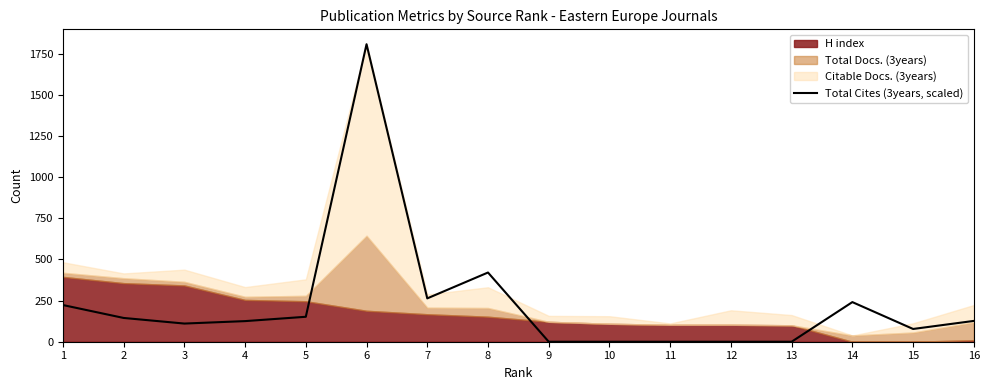

What is the difference between the maximum and minimum values?

1808.0